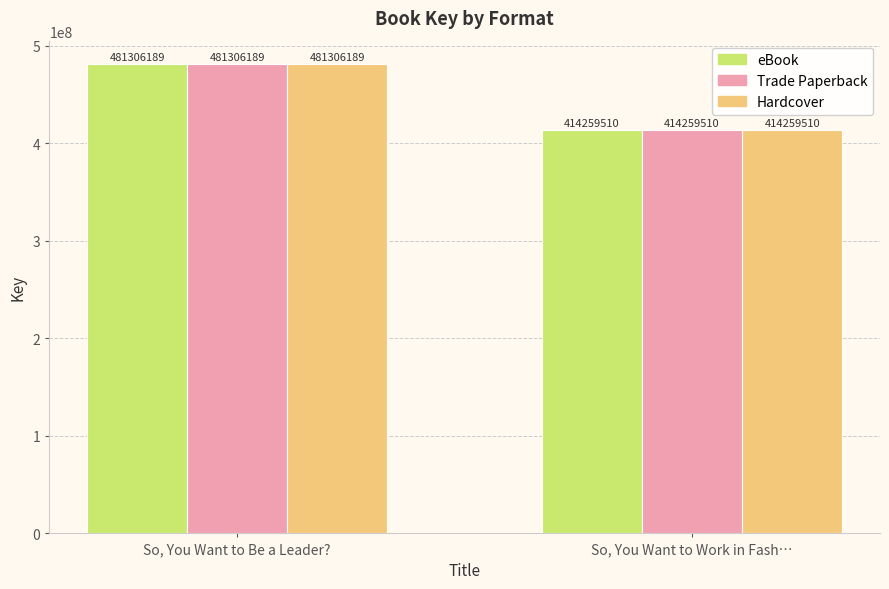

Count the Hardcover values in the range 414259510 to 481306189.

2